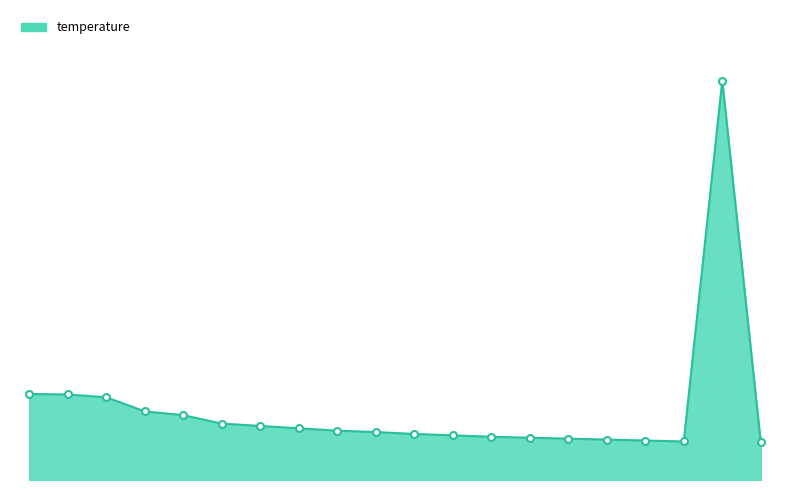

Does the chart have visible grid lines?

No